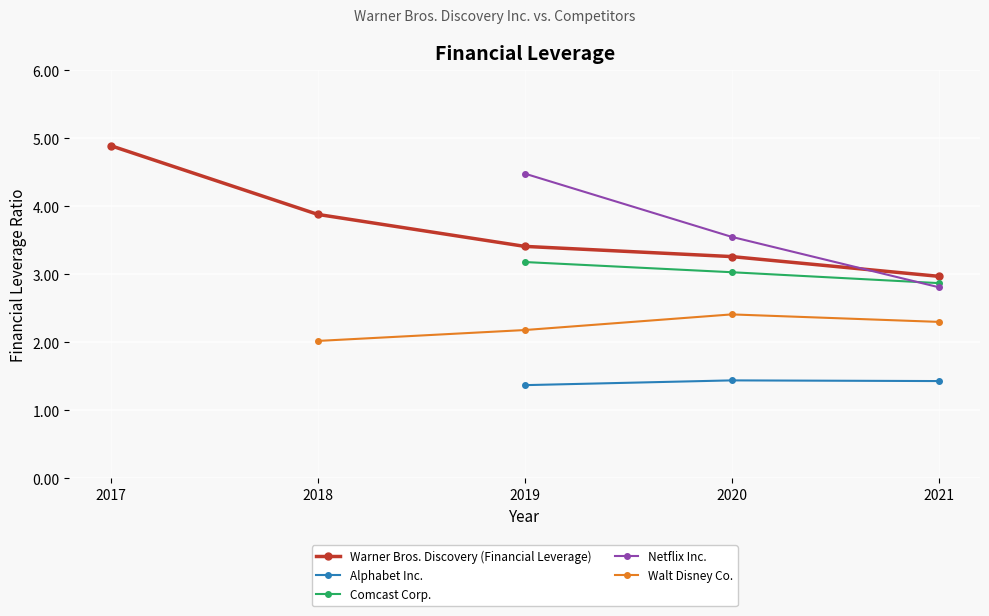

Which has a higher value, 2021 or 2017?

2017